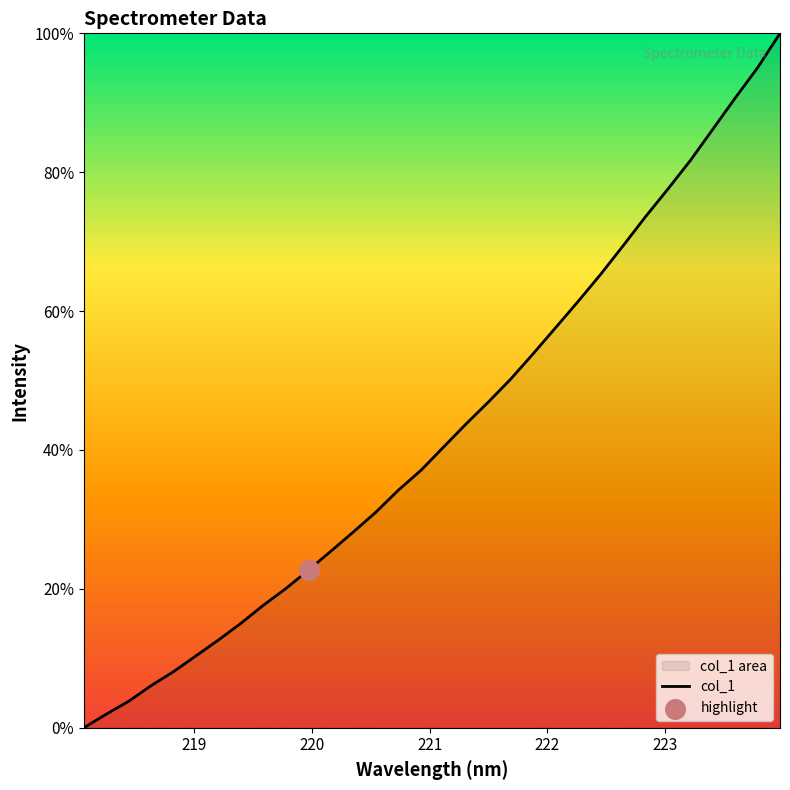

What is the maximum value shown in the chart?

100.0